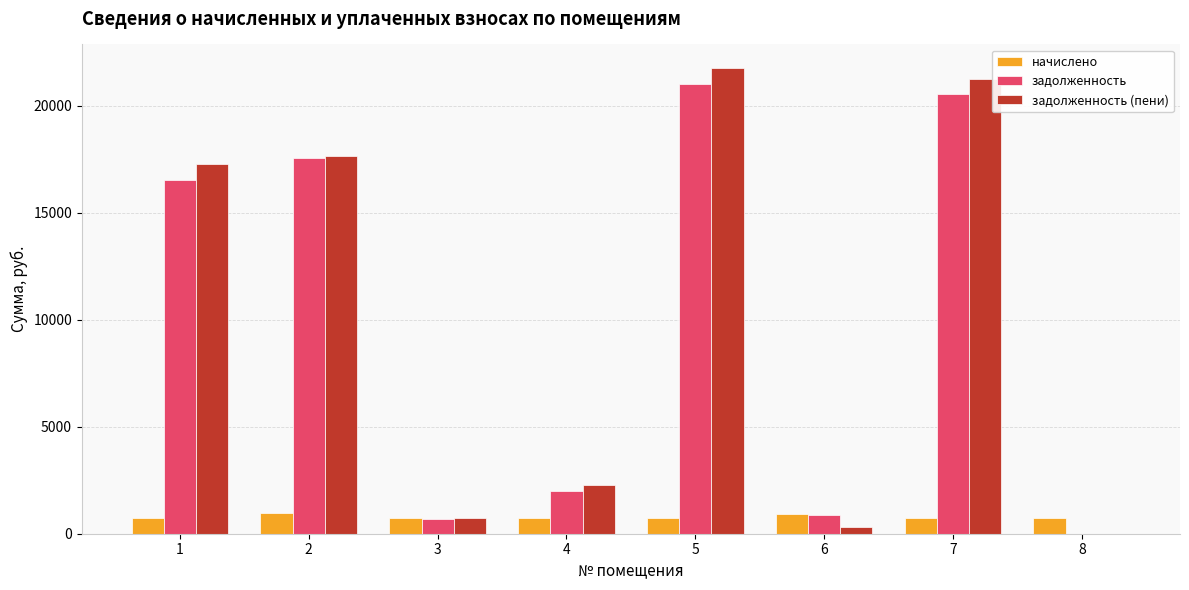

What is the spread (max minus min) of values at 6?

600.3